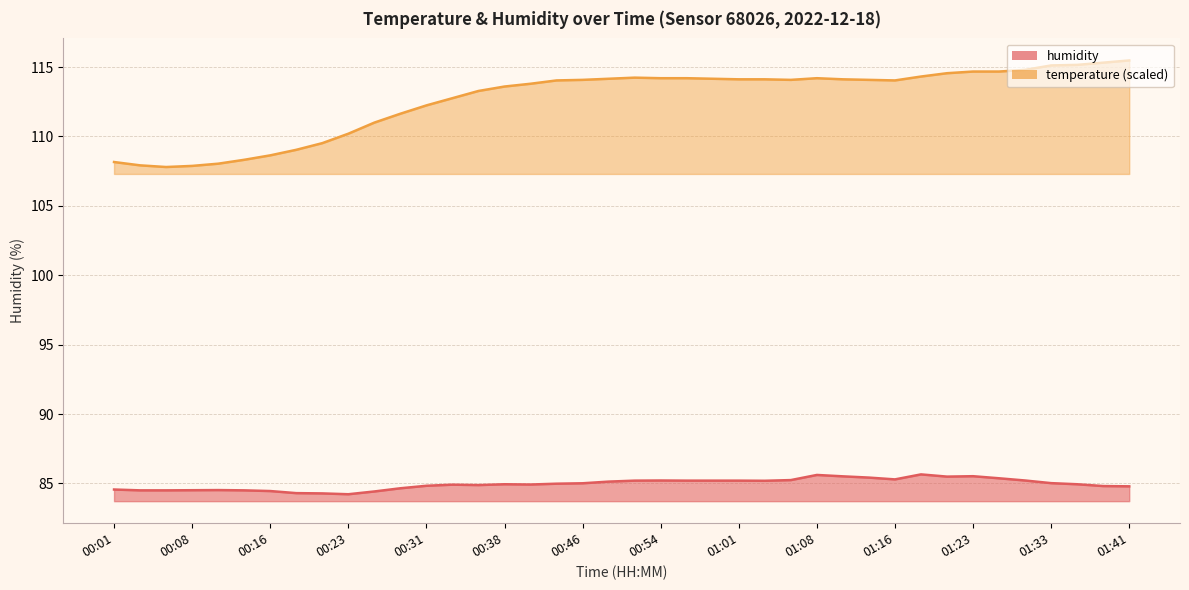

The chart shows a value of 34.0 at 01:06. True or false?

False